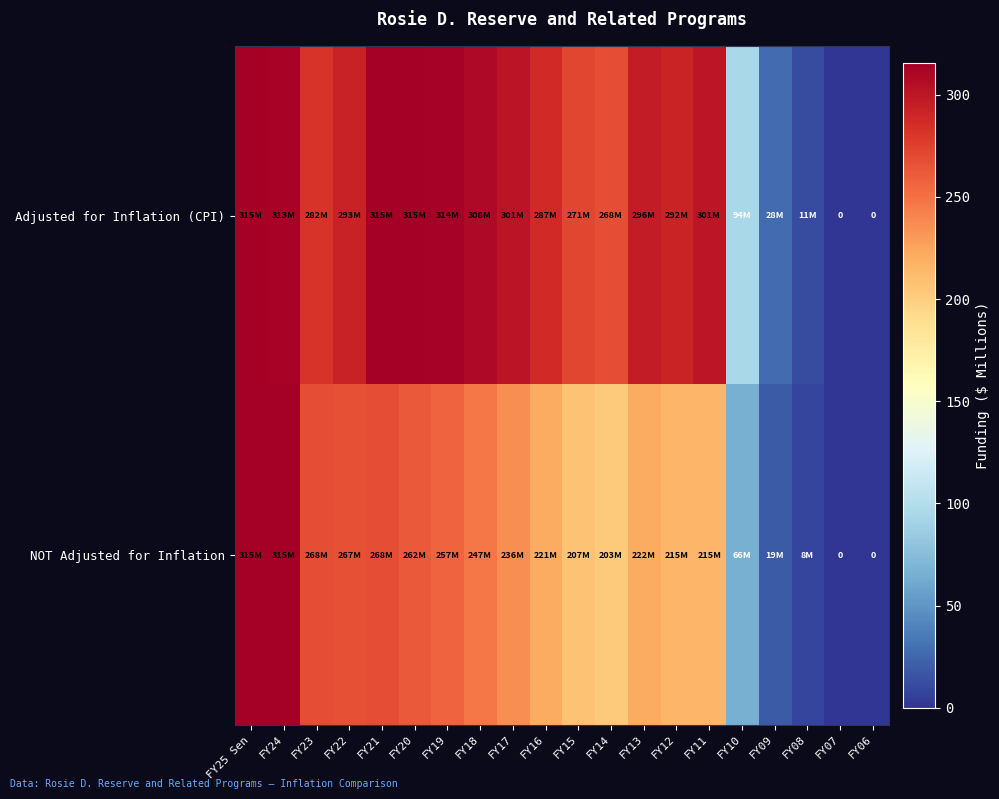

Which series changed the most between FY16 and FY09?

row_0